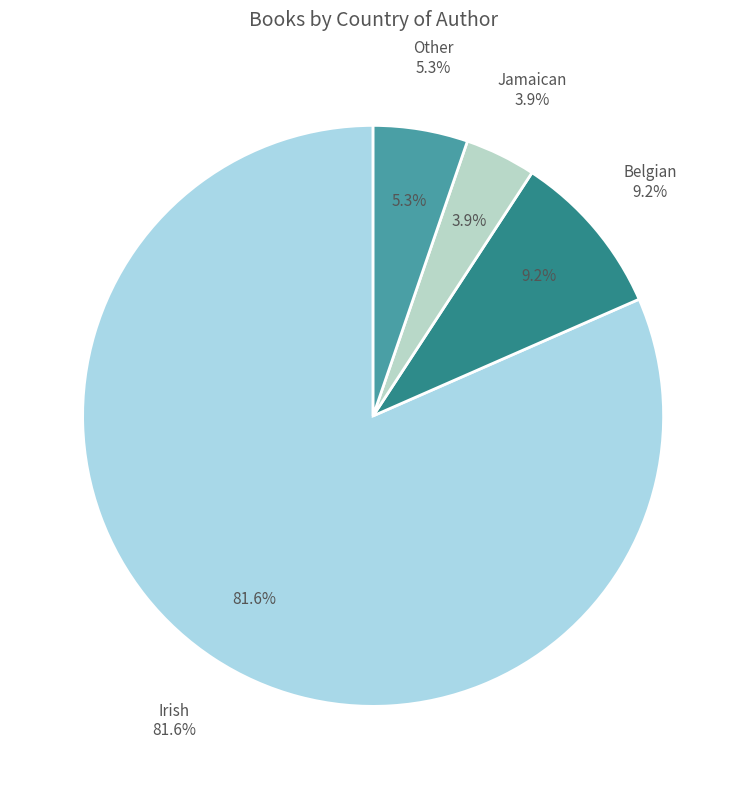

Which has a higher value, Jamaican or Irish?

Irish